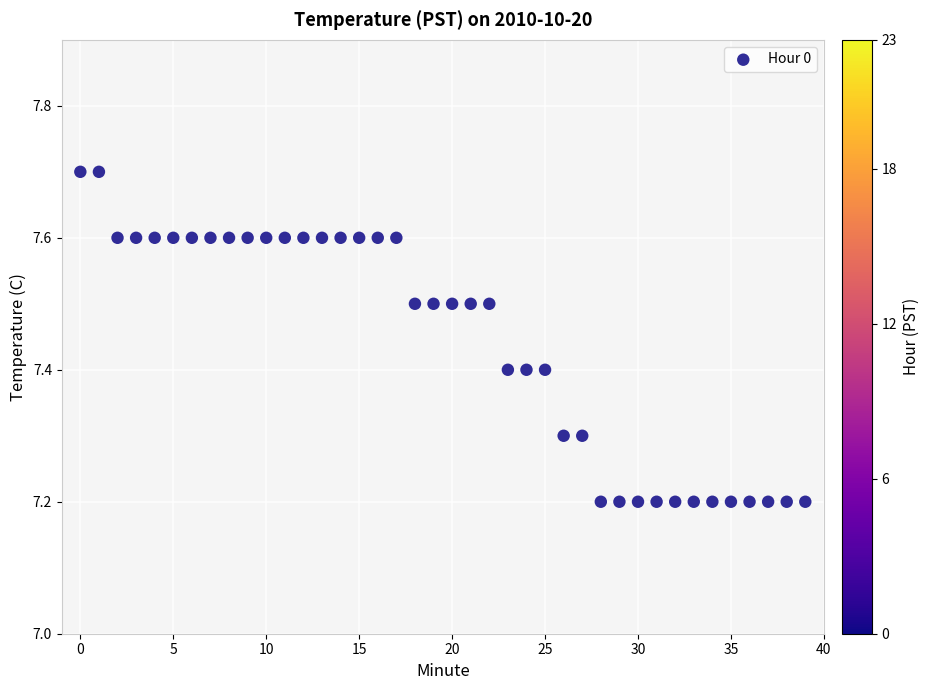

What is the range of Y values (max minus min)?

0.5